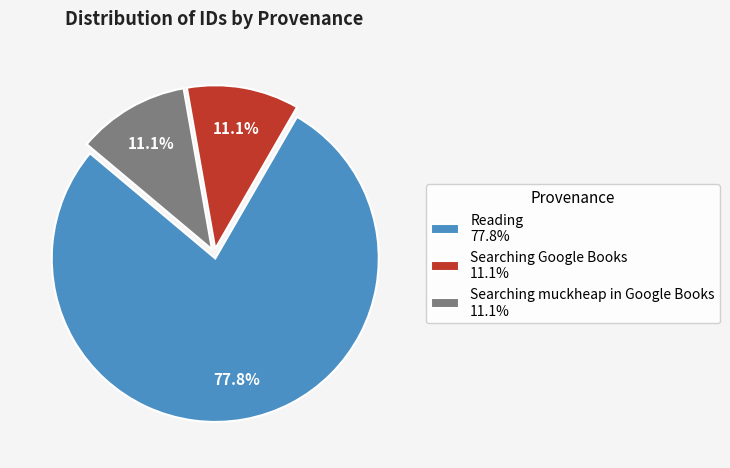

Is the sum of Searching Google Books 11.1% and Searching muckheap in Google Books 11.1% greater than half?

No